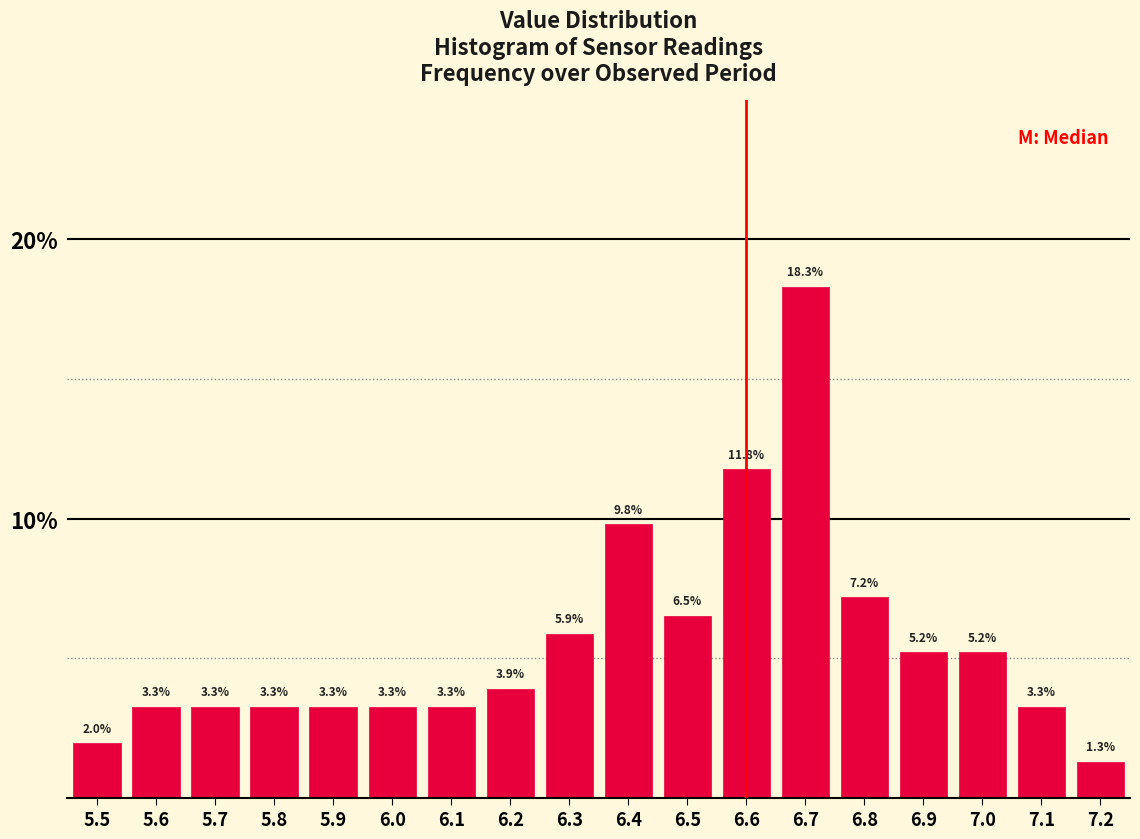

Reading left to right, transcribe this chart: for each bar, give the range it covers on the x-axis and its height.

5.45 to 5.55: 2.0
5.55 to 5.65: 3.3
5.65 to 5.75: 3.3
5.75 to 5.85: 3.3
5.85 to 5.95: 3.3
5.95 to 6.05: 3.3
6.05 to 6.15: 3.3
6.15 to 6.25: 3.9
6.25 to 6.35: 5.9
6.35 to 6.45: 9.8
6.45 to 6.55: 6.5
6.55 to 6.65: 11.8
6.65 to 6.75: 18.3
6.75 to 6.85: 7.2
6.85 to 6.95: 5.2
6.95 to 7.05: 5.2
7.05 to 7.15: 3.3
7.15 to 7.25: 1.3